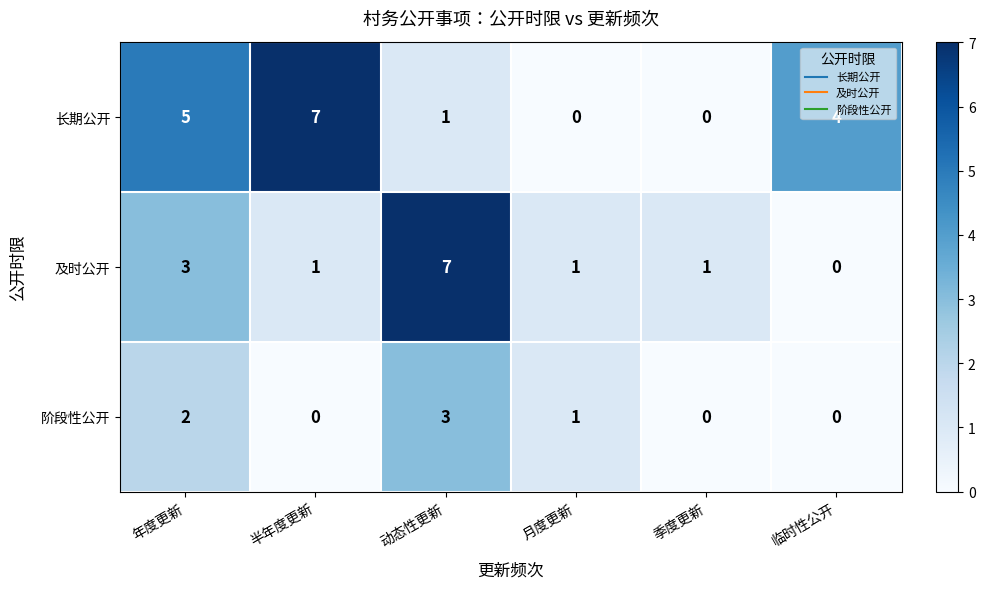

What is the greatest value displayed?

7